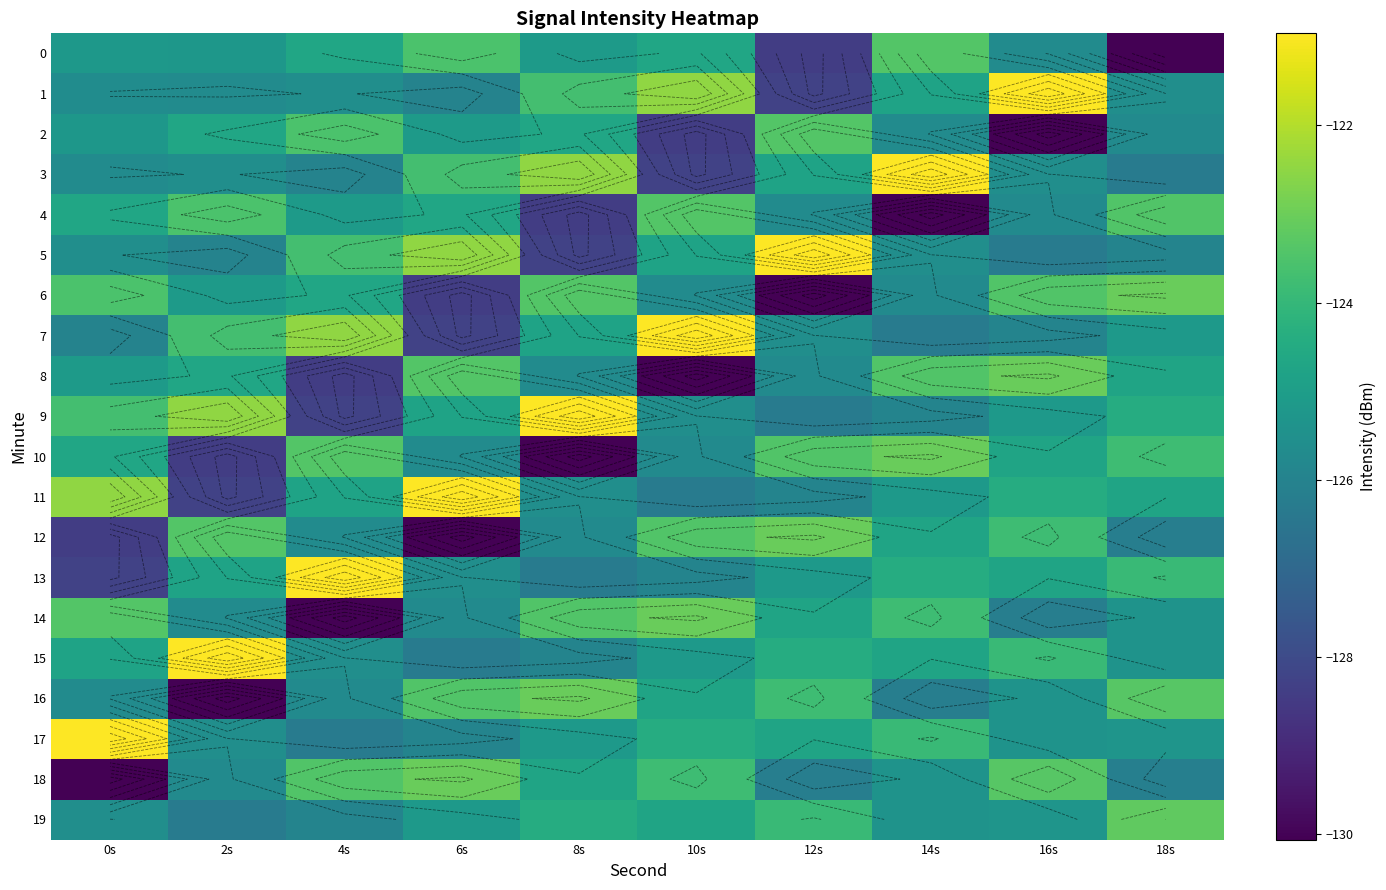

What is the spread (max minus min) of values at 16s?

9.1